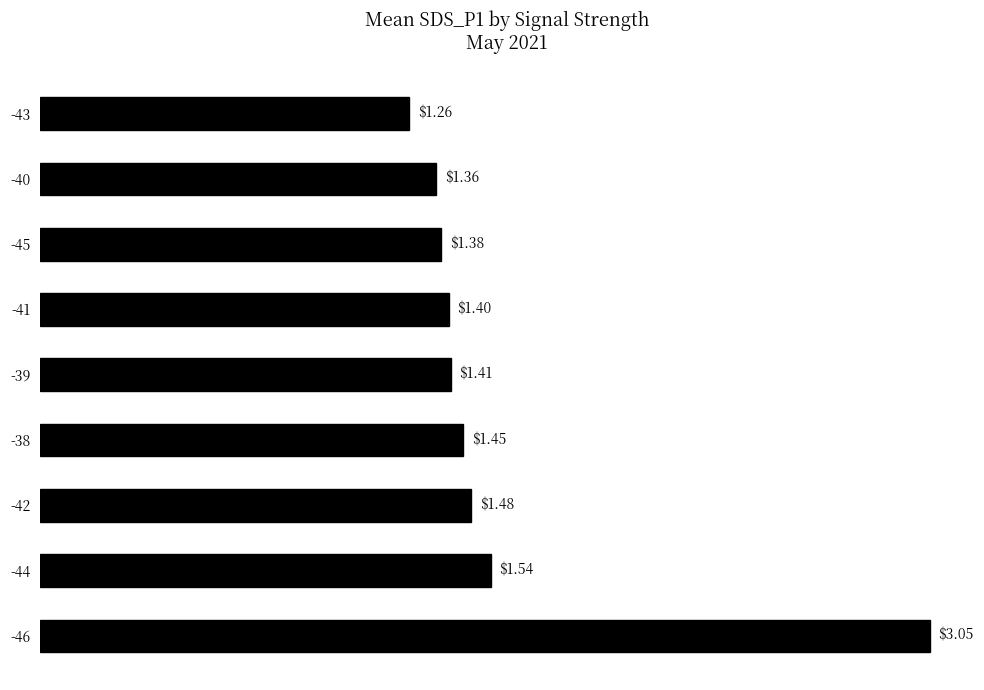

What is the ratio of the value at -43 to the value at -40?

0.9